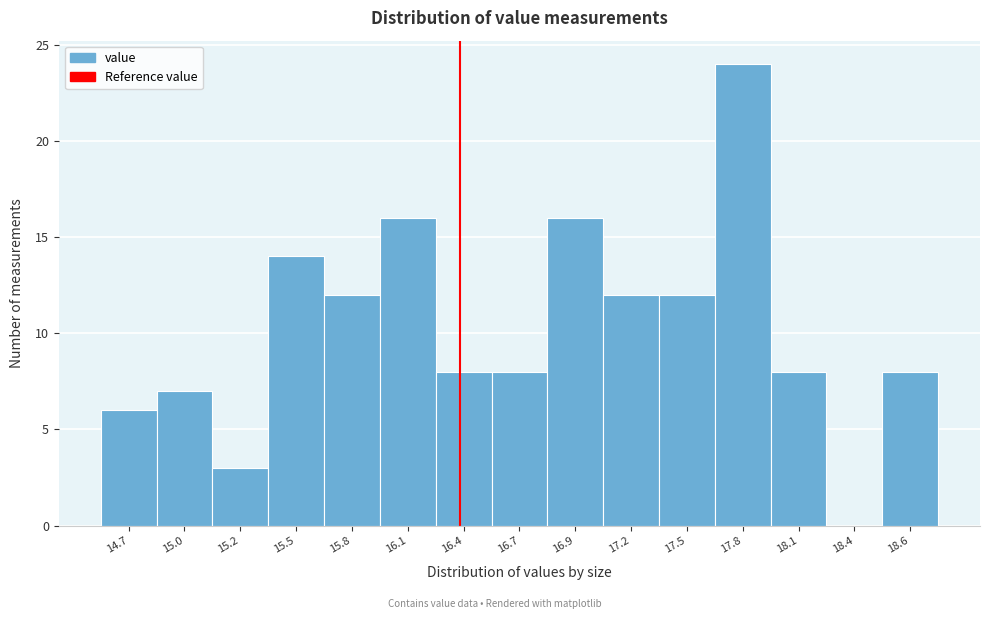

Reading left to right, list all the values displayed in this chart.

14.7=6	15.0=7	15.2=3	15.5=14	15.8=12	16.1=16	16.4=8	16.7=8	16.9=16	17.2=12	17.5=12	17.8=24	18.1=8	18.4=0	18.6=8